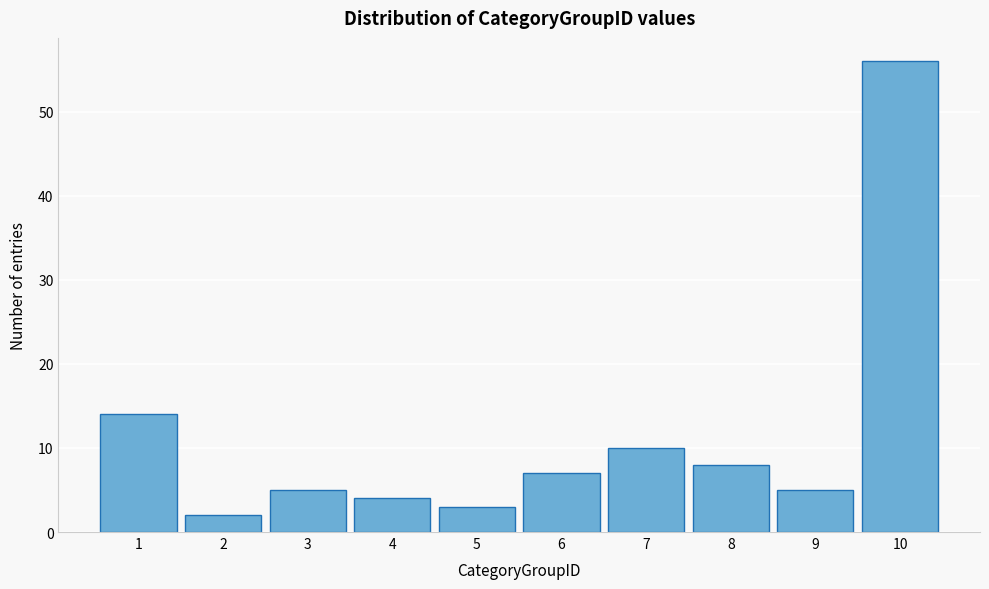

Reading right to left, extract all data points from this chart.

10=56	9=5	8=8	7=10	6=7	5=3	4=4	3=5	2=2	1=14